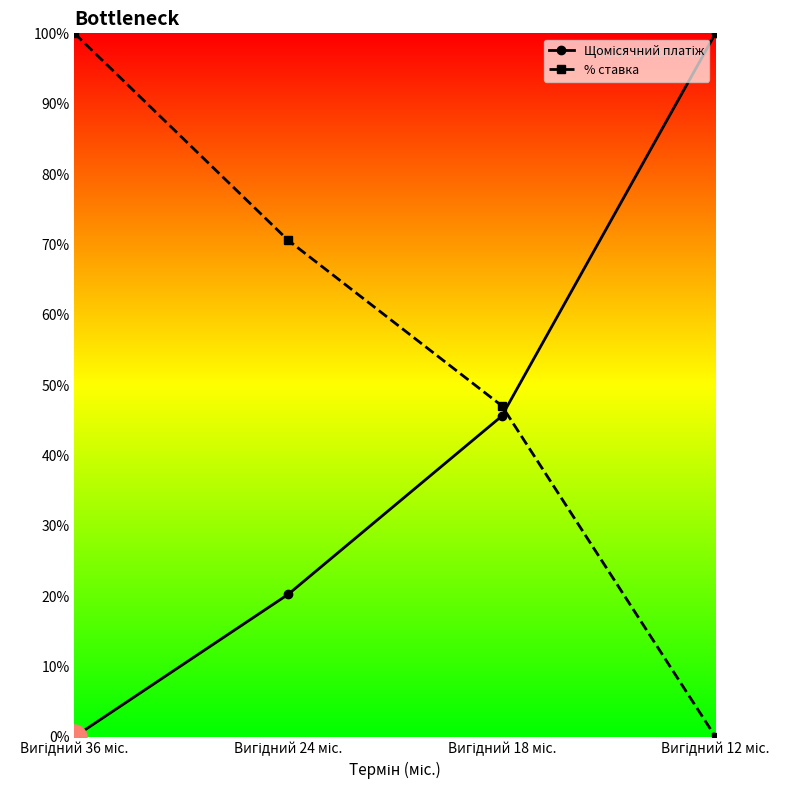

After their last crossing, which series has the higher values: % ставка or Щомісячний платіж?

Щомісячний платіж